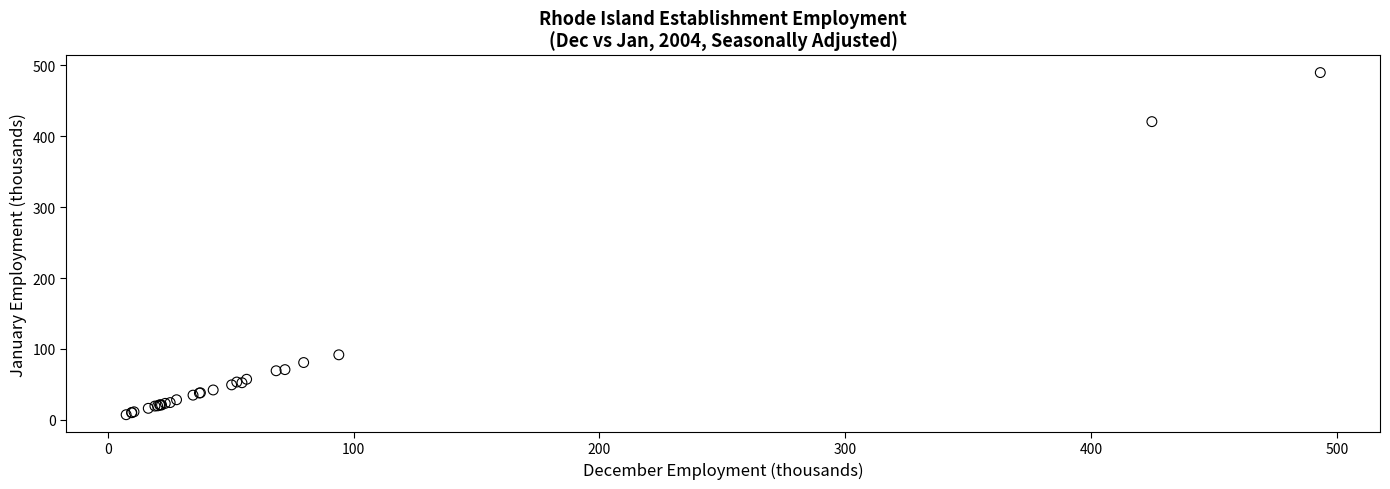

What Y value in the scatter plot is closest to 248?

91.7